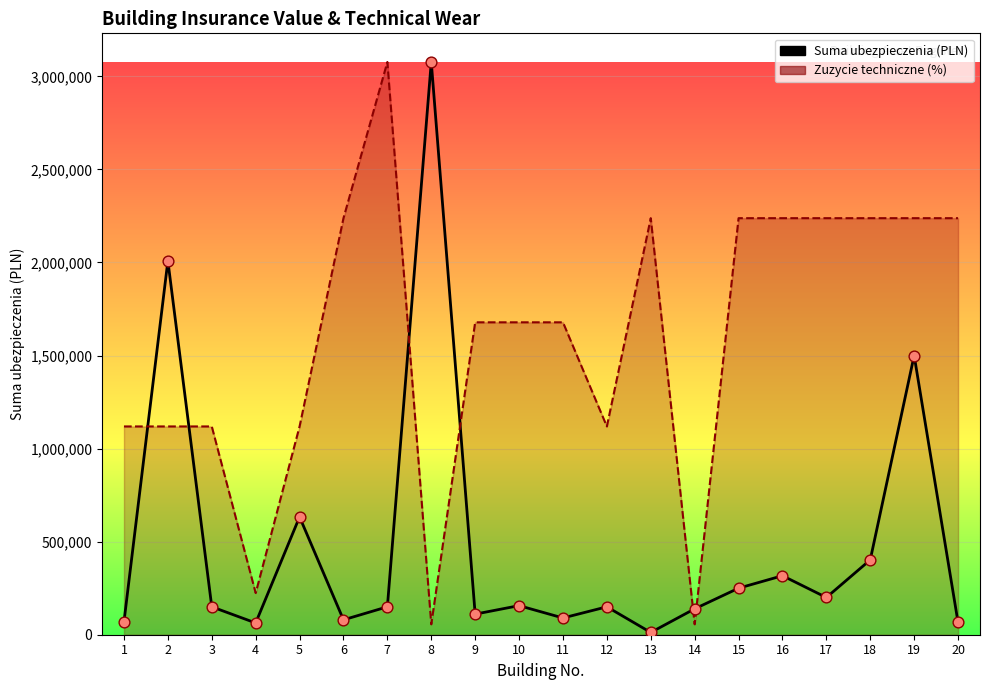

Which series has the largest Y range (max minus min)?

Suma ubezpieczenia